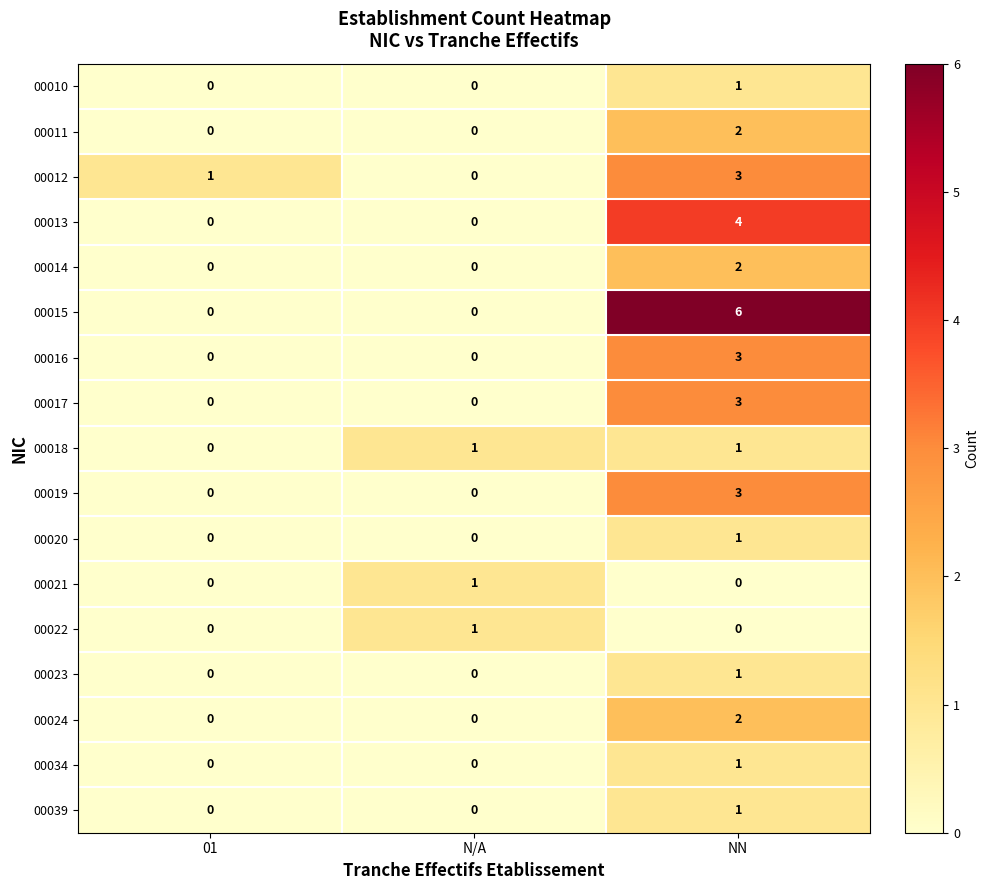

What is the difference between the maximum and minimum values in the 00015 series?

6